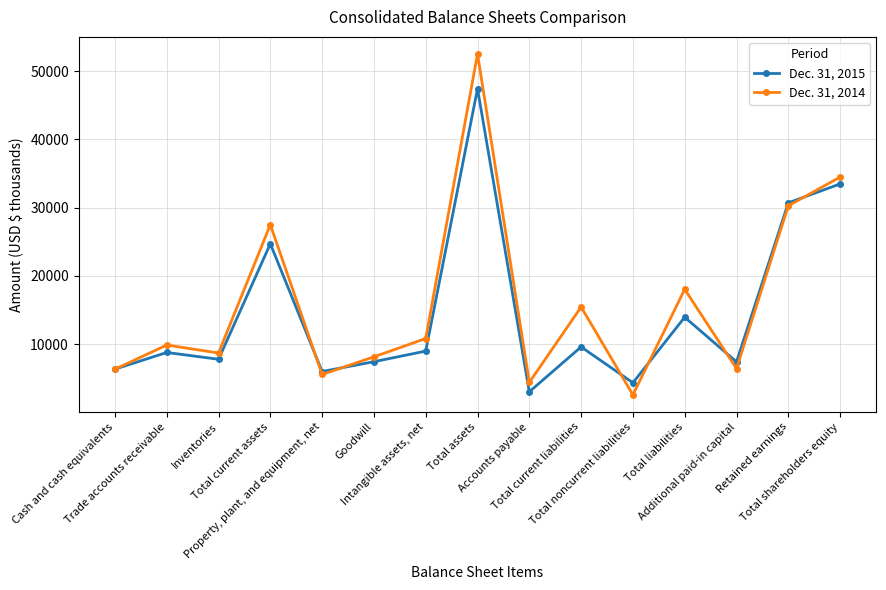

What is the maximum value shown in the chart?

52509